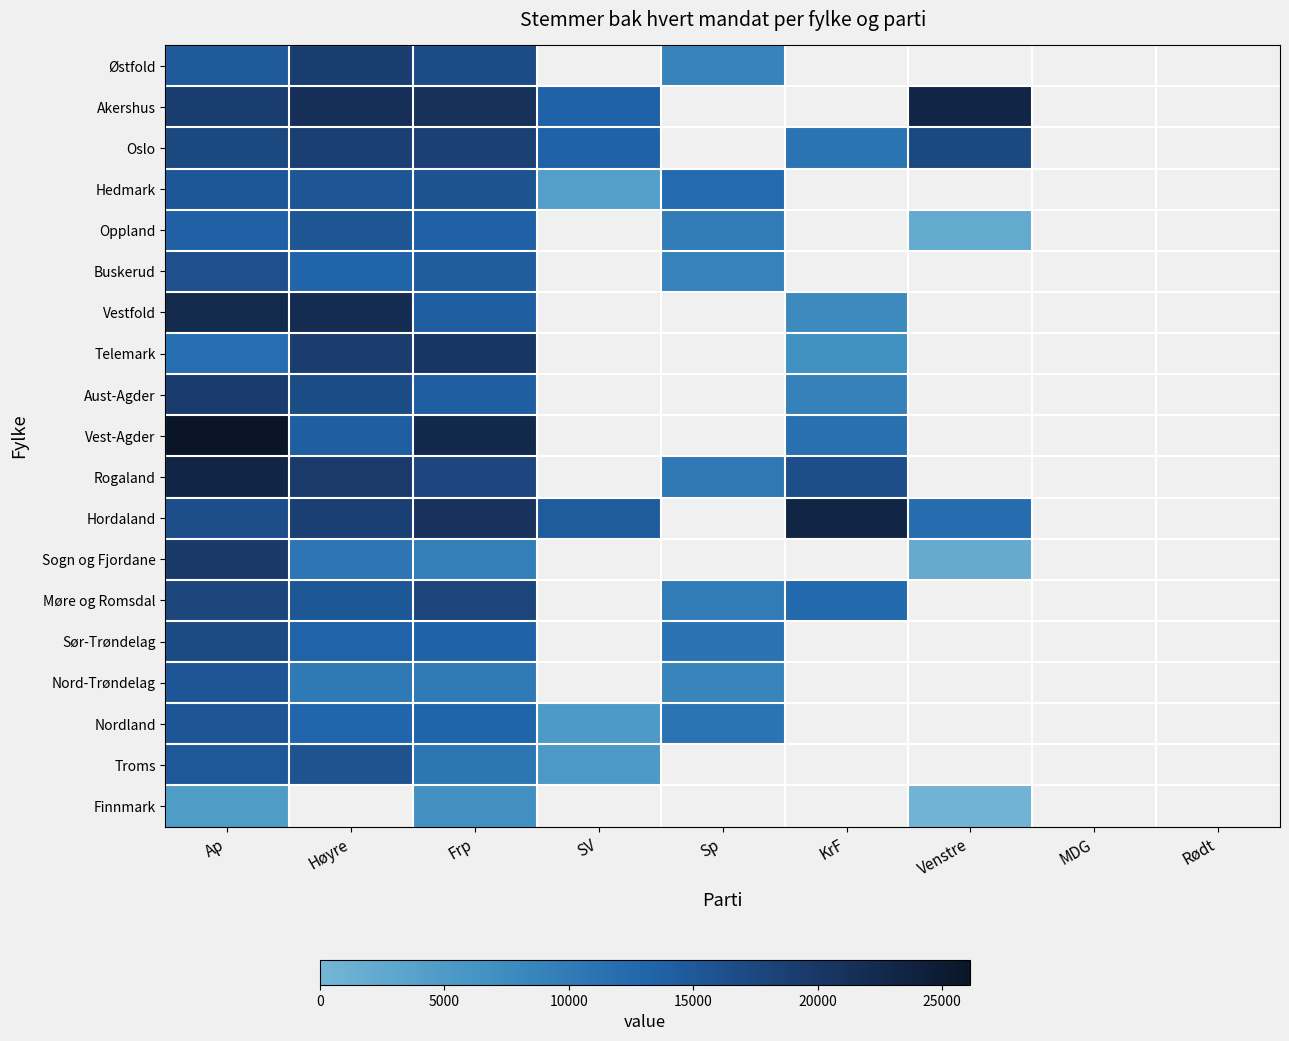

How many series are shown in this chart?

19